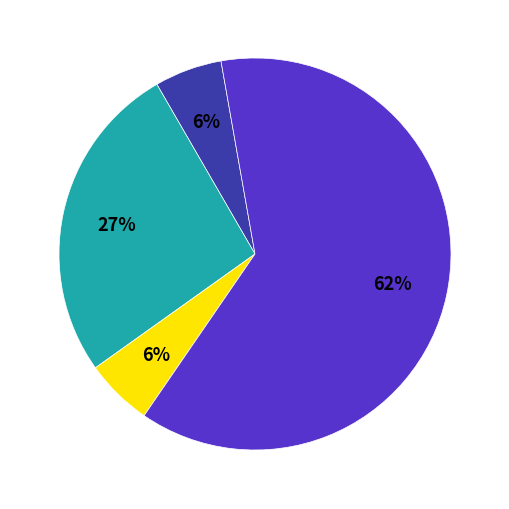

Is there a majority slice in this chart?

Yes